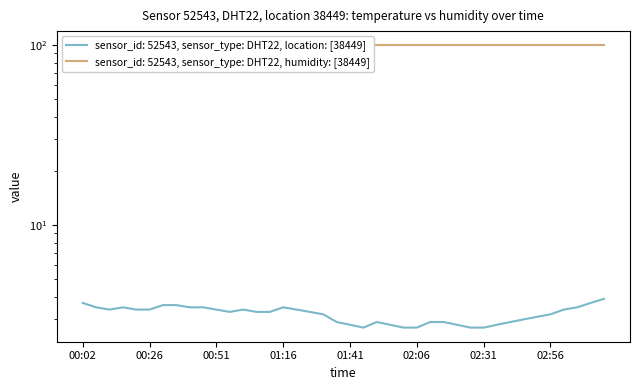

List the labels in order of value, smallest first.

01:46, 02:01, 02:06, 02:26, 02:31, 01:41, 01:56, 02:21, 02:36, 01:36, 01:51, 02:11, 02:16, 02:41, 02:46, 02:51, 01:31, 02:56, 00:56, 01:06, 01:11, 01:26, 00:12, 00:21, 00:26, 00:51, 01:01, 01:21, 03:01, 00:07, 00:17, 00:41, 00:46, 01:16, 03:06, 00:31, 00:36, 00:02, 03:11, 03:16